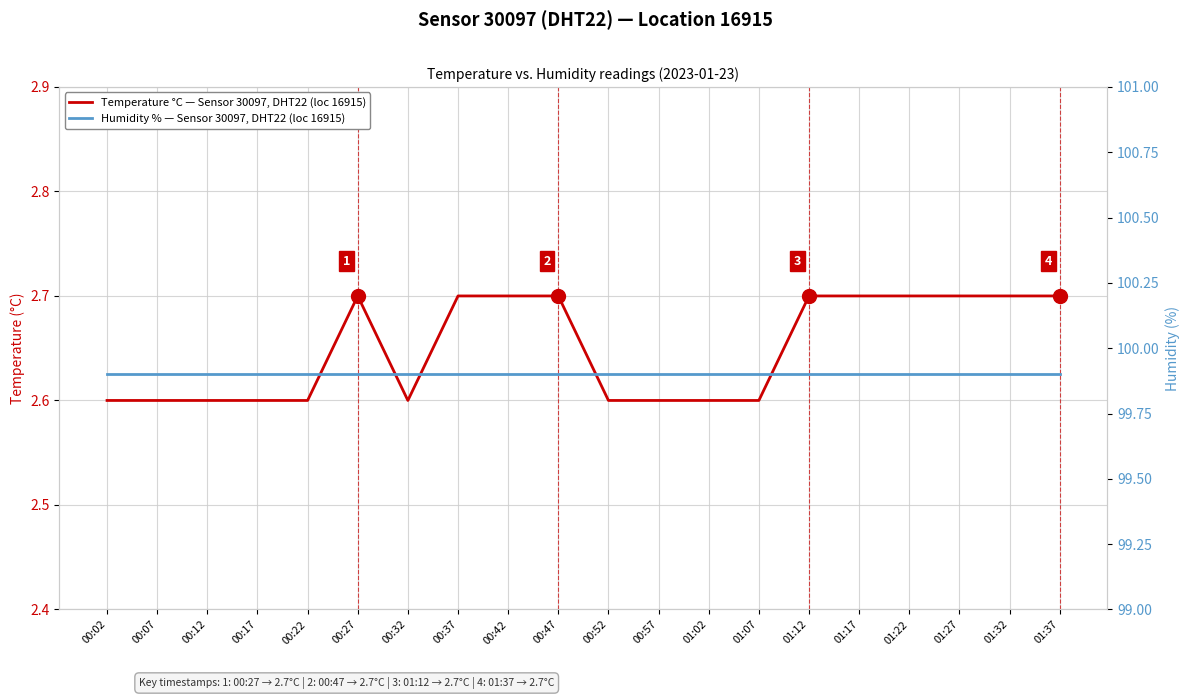

The value of Temperature °C — Sensor 30097, DHT22 (location 16915) at 00:42 is 1.8. True or false?

False